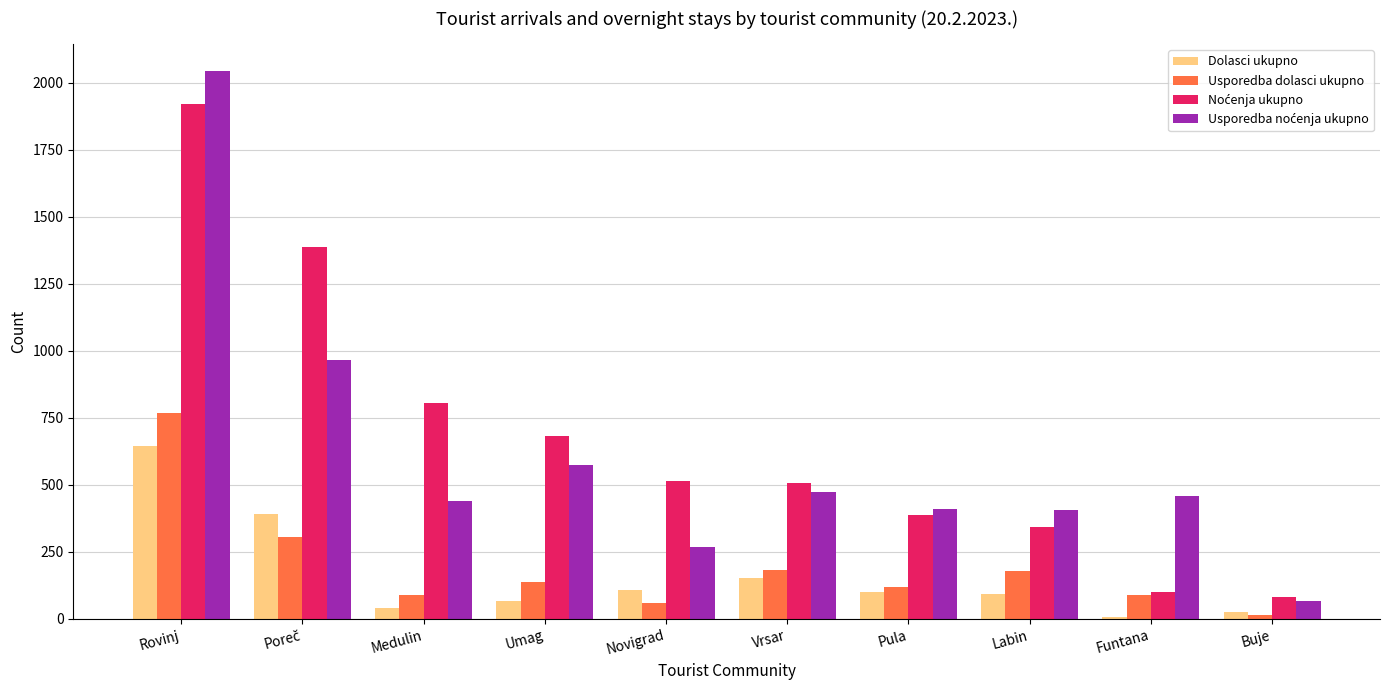

At which category is the sum across all series the highest?

Rovinj